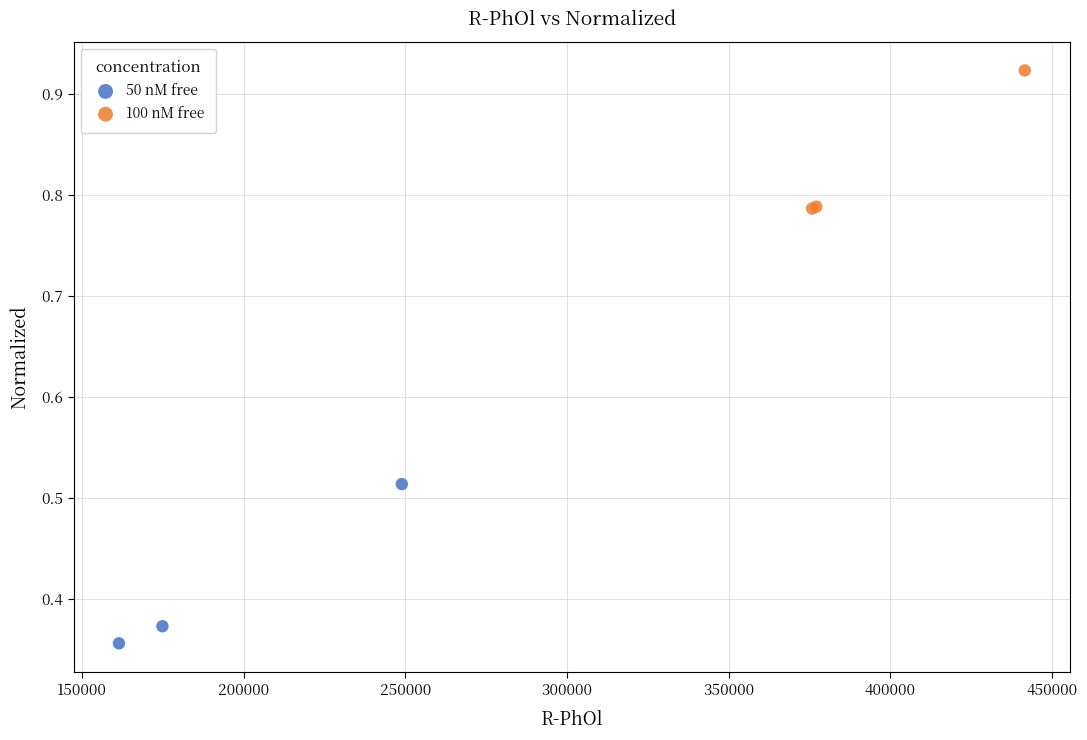

What are all the series names shown in the legend?

50 nM free, 100 nM free